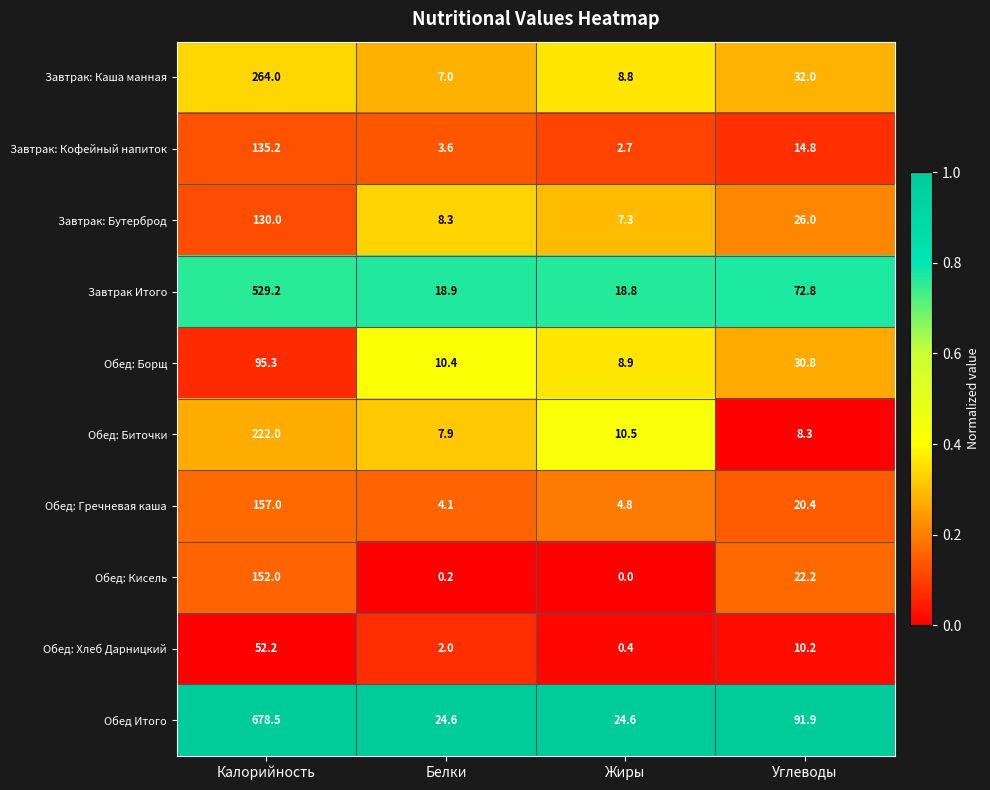

Which series has the largest total across all categories?

Обед Итого